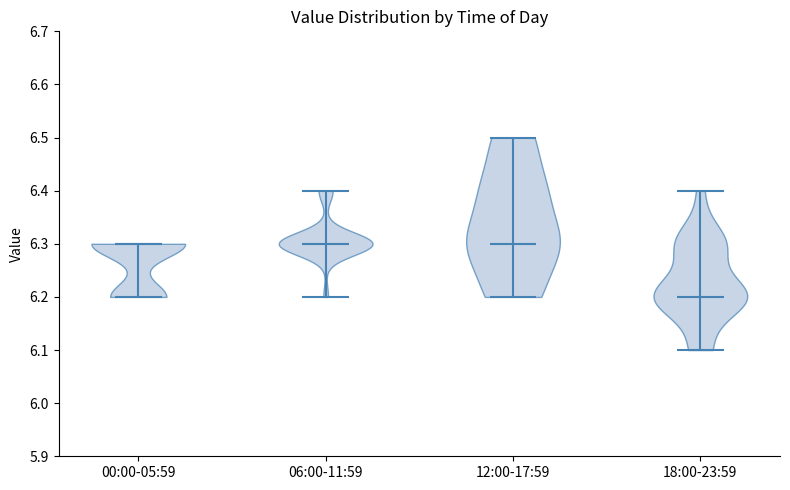

Which violin has the lowest median line?

18:00-23:59